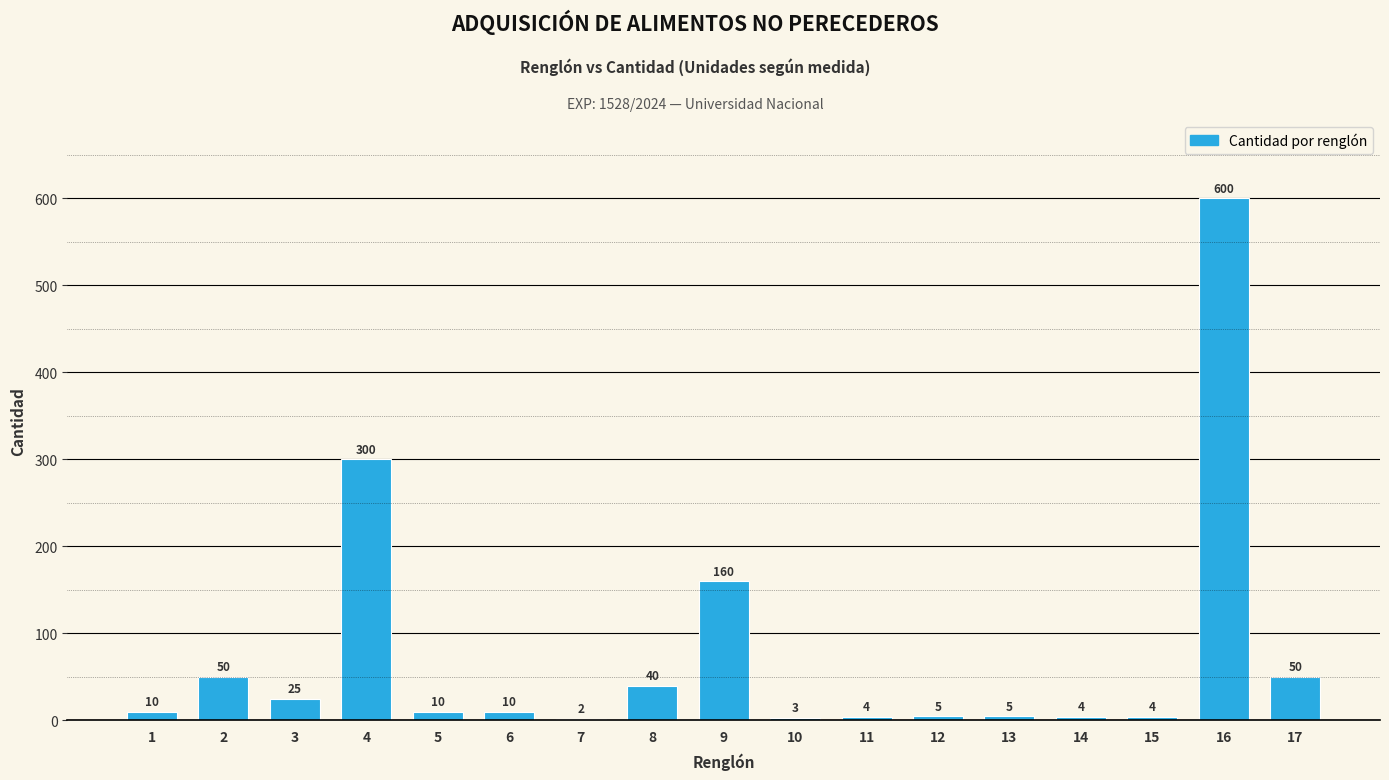

Is it true that the value at 3 is 25?

True